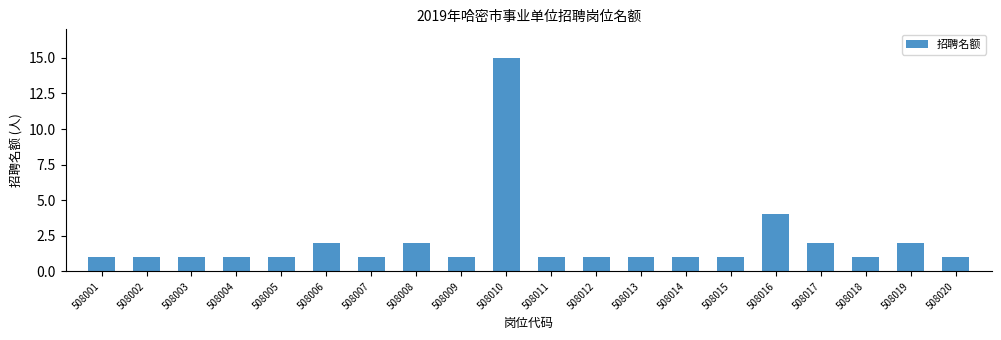

Reading right to left, what are all the values shown in this chart?

508020=1	508019=2	508018=1	508017=2	508016=4	508015=1	508014=1	508013=1	508012=1	508011=1	508010=15	508009=1	508008=2	508007=1	508006=2	508005=1	508004=1	508003=1	508002=1	508001=1